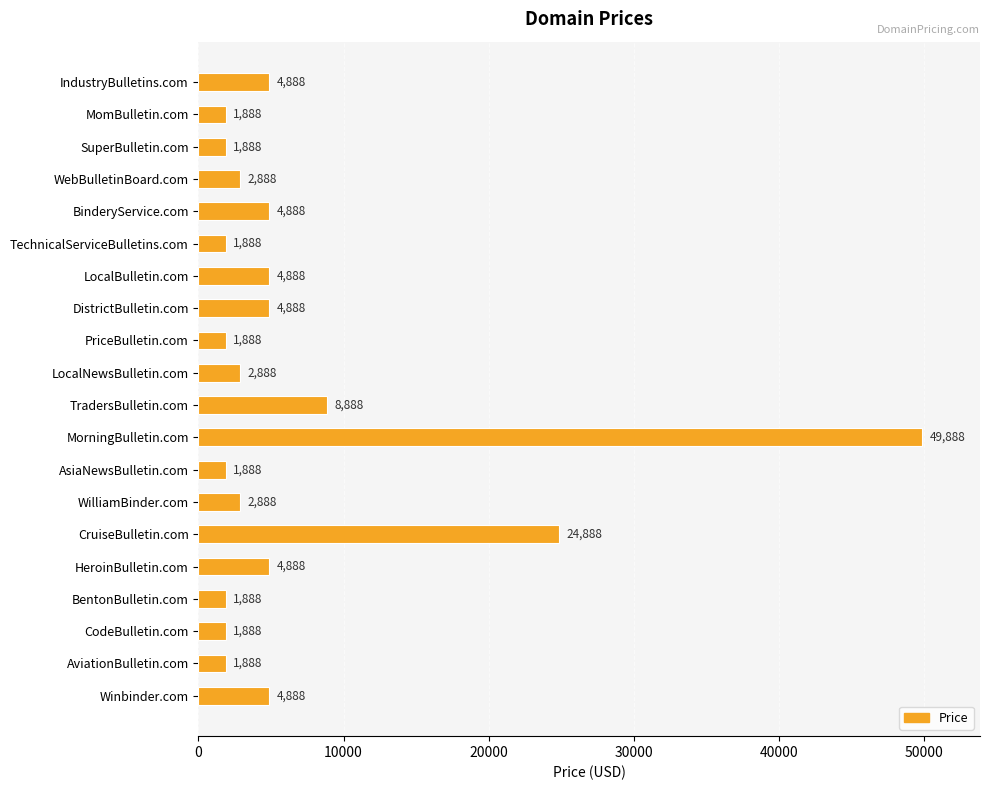

The value at AviationBulletin.com is 1888. True or false?

True